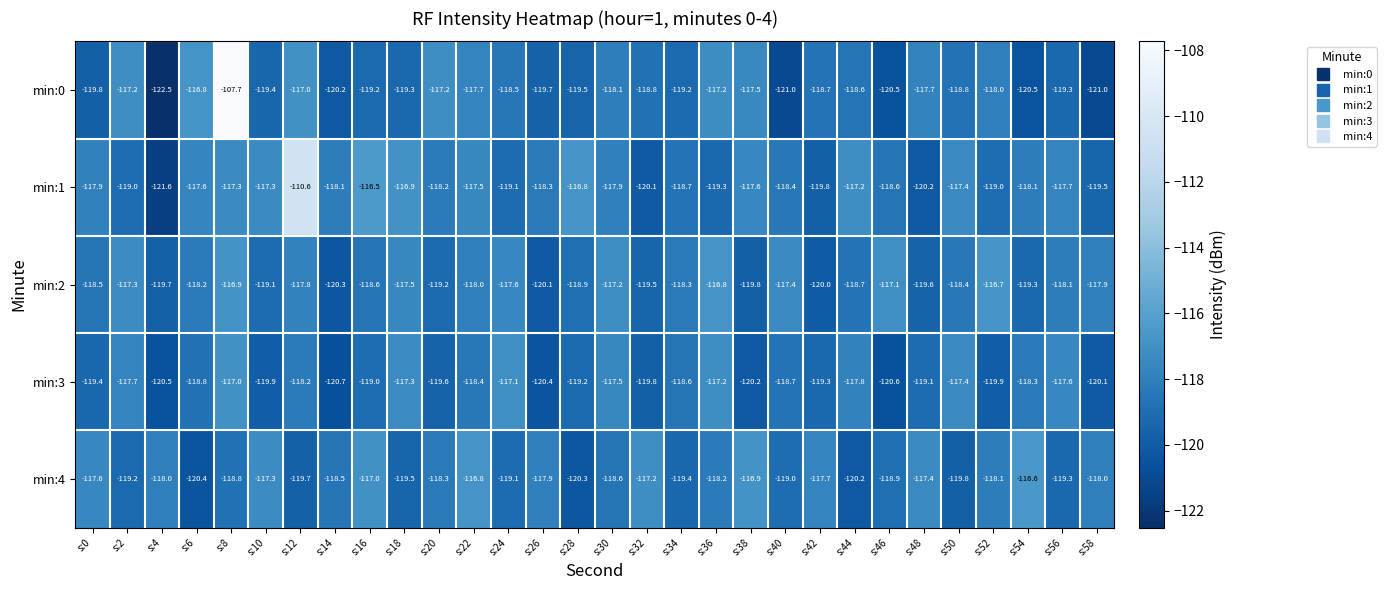

Is the value of min:4 at s:16 greater than the value of min:2 at s:48?

Yes